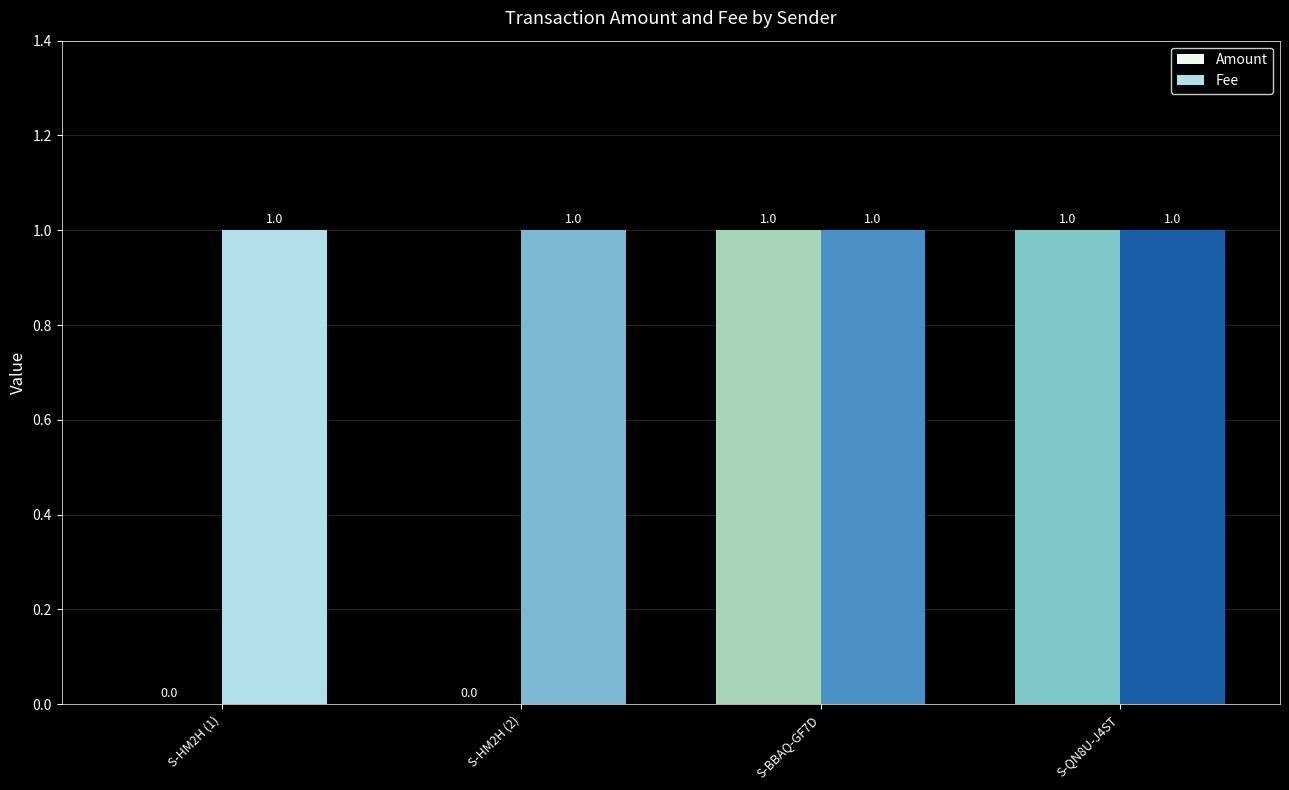

Is the value of Fee at S-HM2H (2) greater than the value of Amount at S-HM2H (1)?

Yes